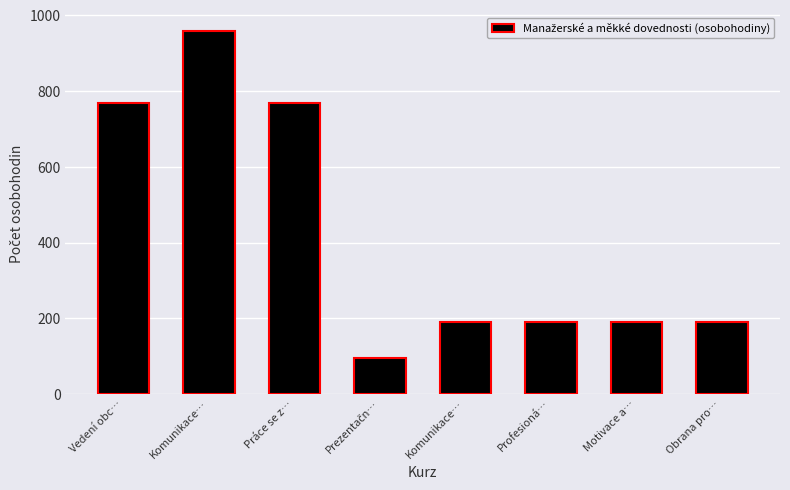

Does the chart contain stacked bars?

No